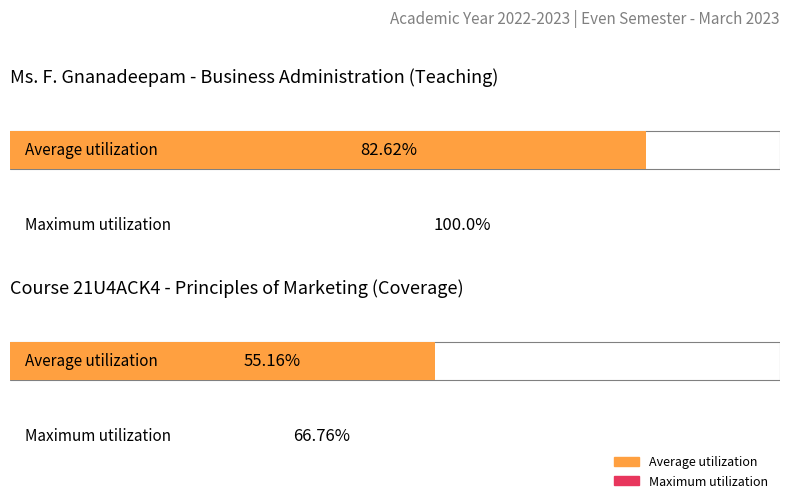

List the series in order of their peak value, highest first.

Maximum utilization, Average utilization